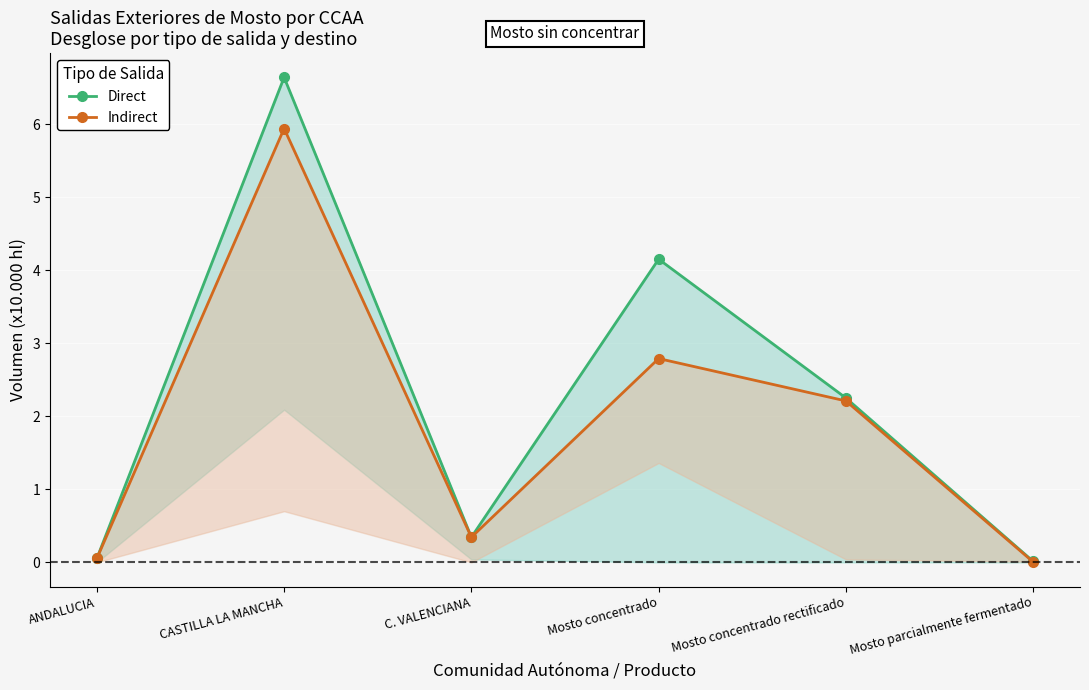

True or false: Direct and Indirect cross at least once.

False